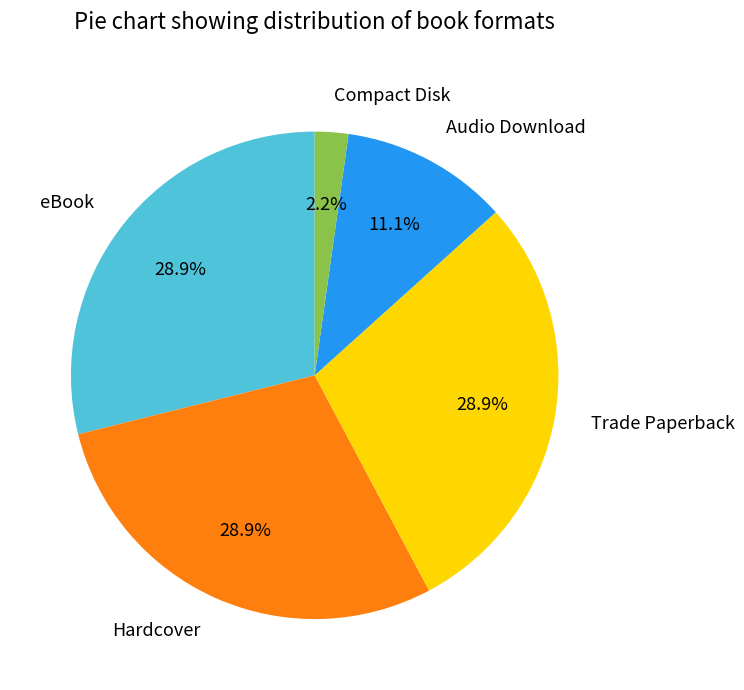

What percentage is the Audio Download slice, to the nearest percent?

11%